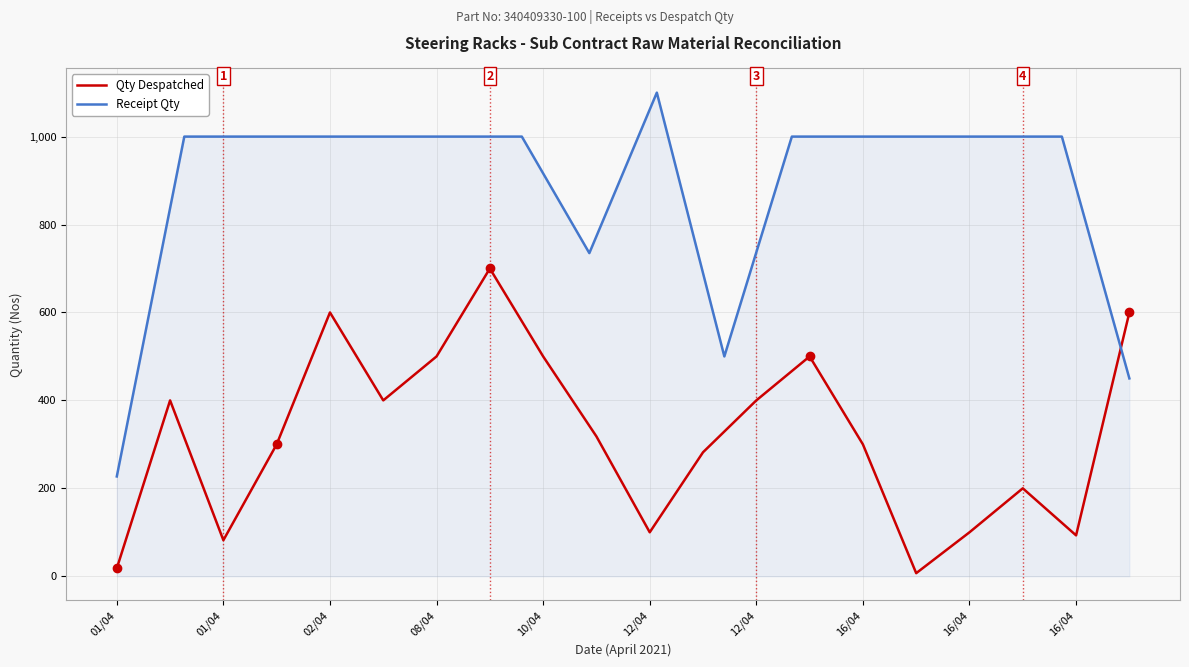

What is the label of the 5th point from the left?

02/04